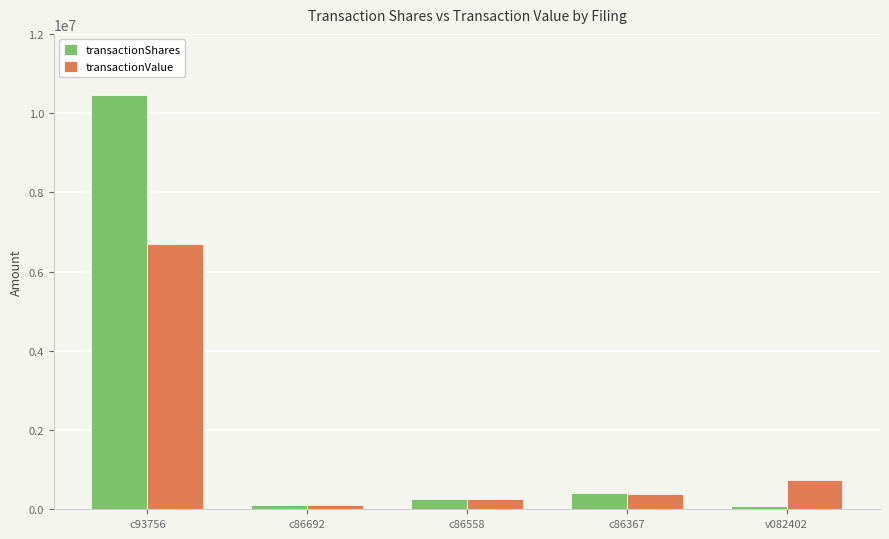

What is the label of the 1st bar from the right?

v082402